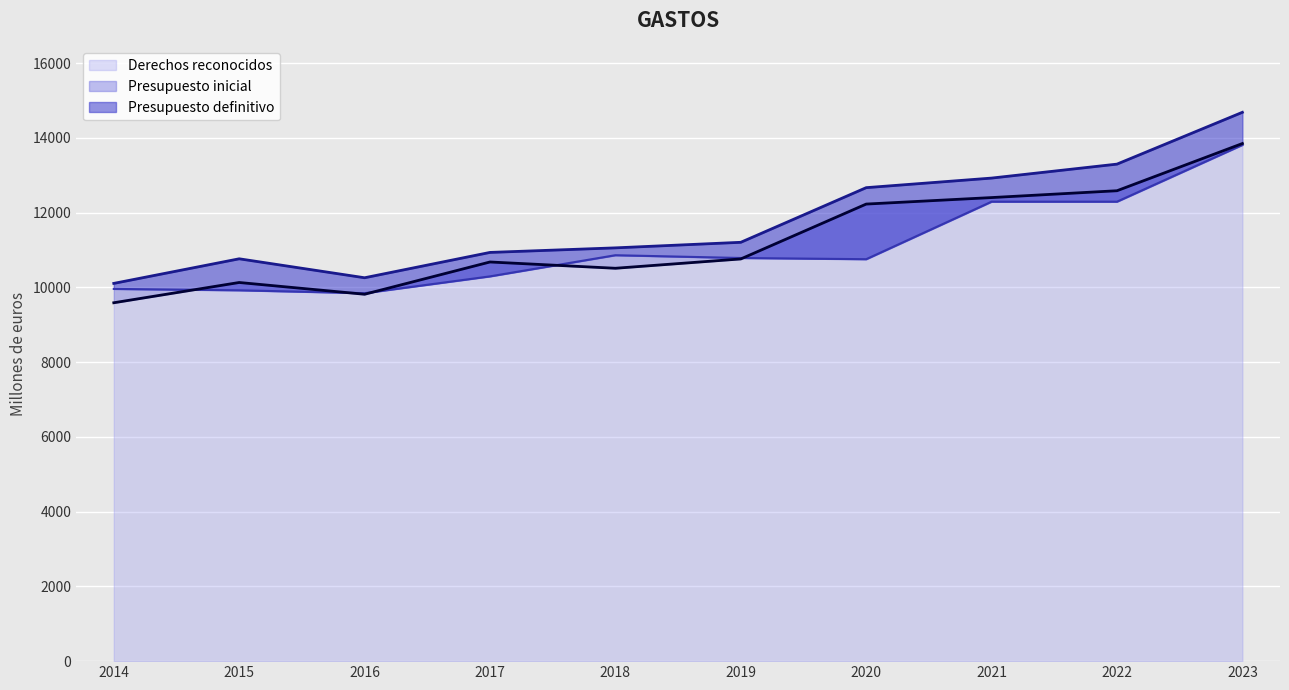

True or false: Presupuesto definitivo and Presupuesto inicial intersect in this chart.

False